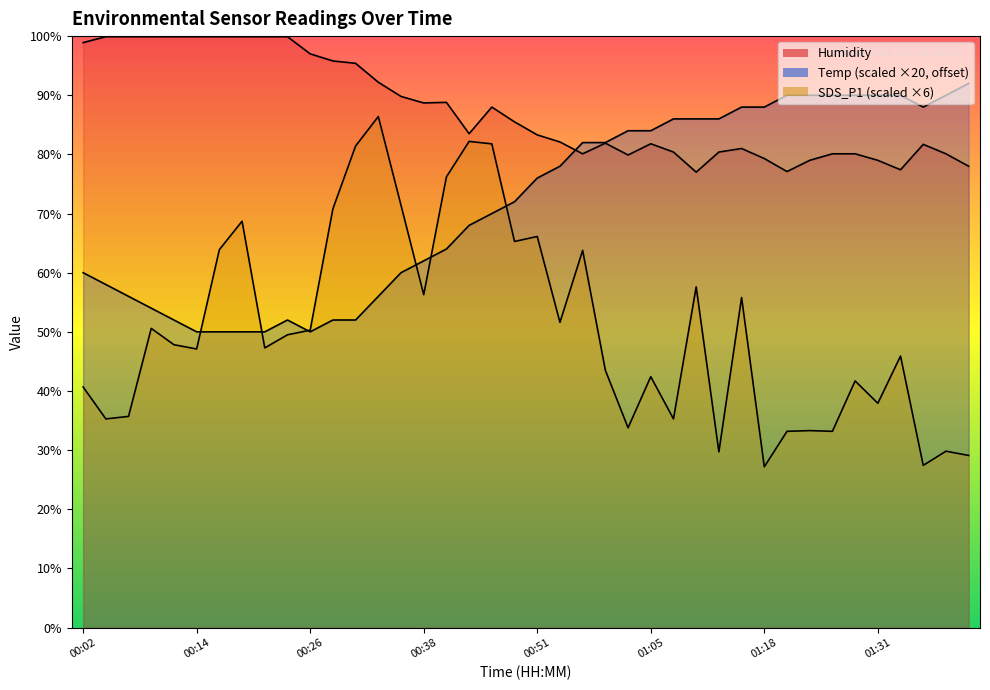

At which label does Temp first exceed 76?

00:51